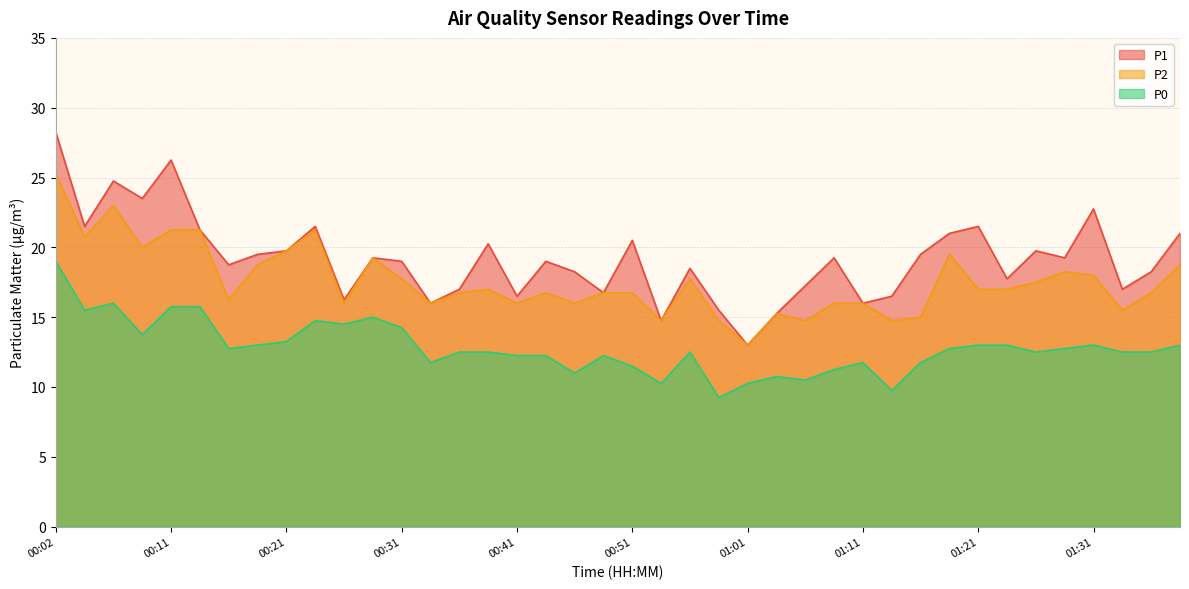

At which label is P0 closest to 14?

00:09